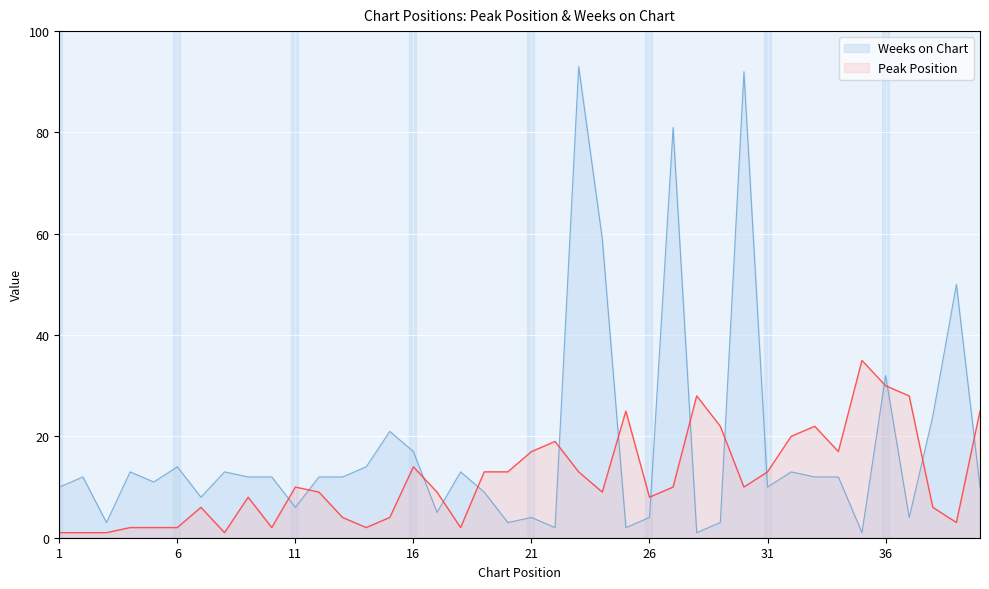

At 40, list the series in order from smallest to largest.

Weeks on Chart, Peak Position